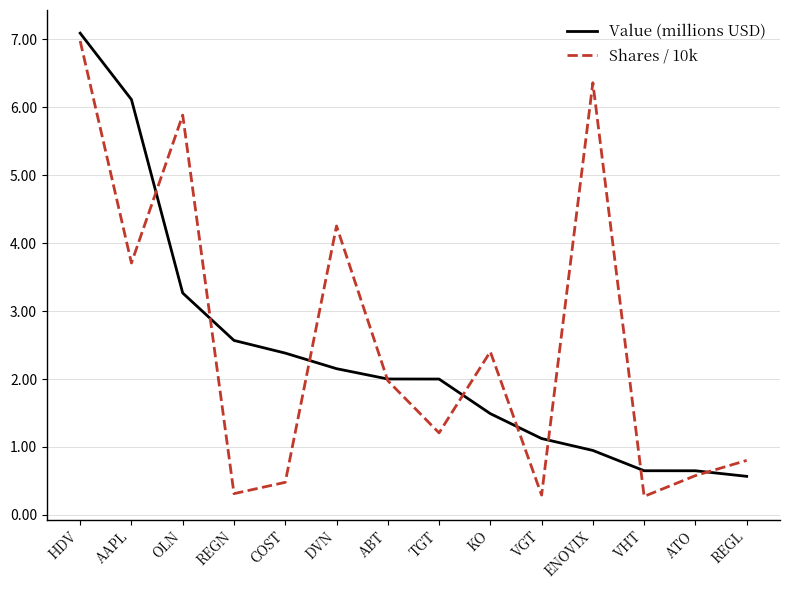

At which label does Value (millions USD) reach its minimum?

REGL